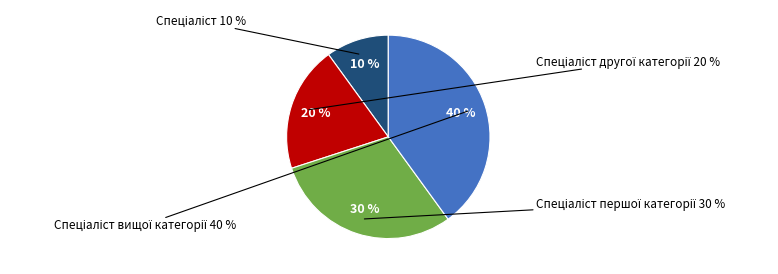

Approximately how many times larger is the value at Спеціаліст другої категорії compared to Спеціаліст?

2.0